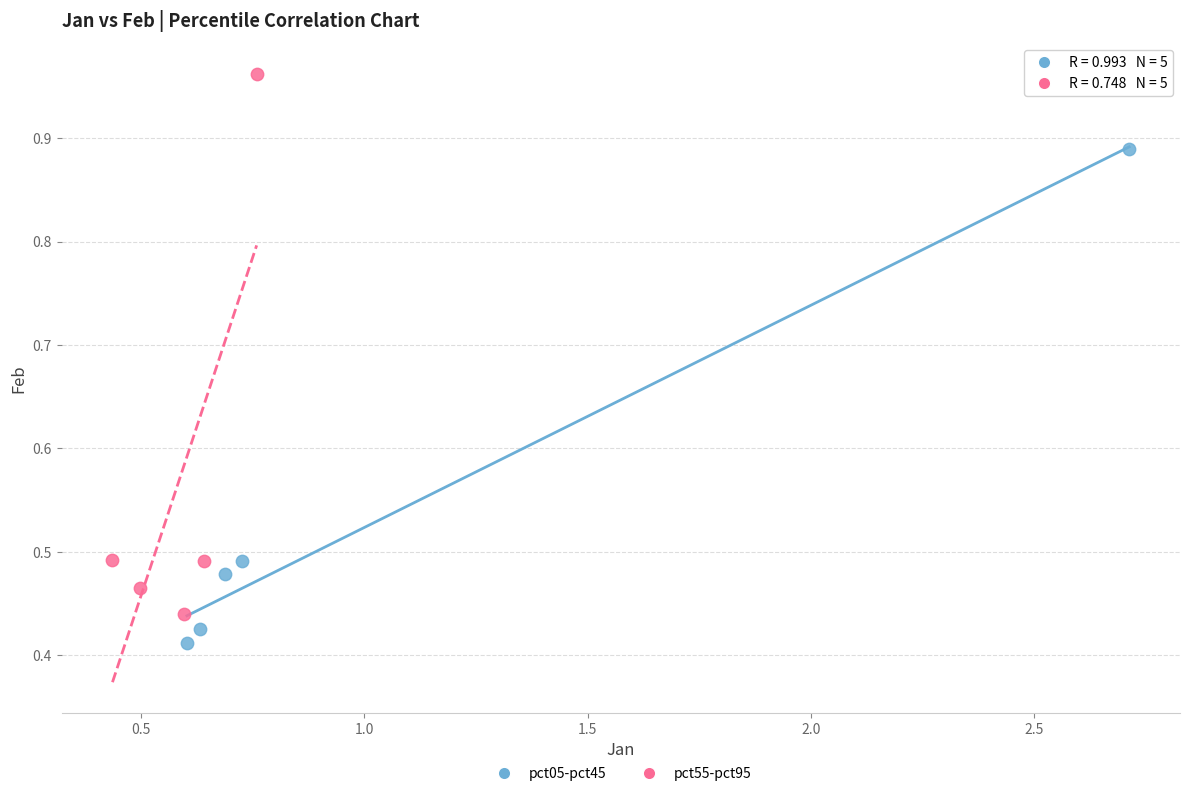

Which series reaches the maximum Y coordinate?

pct55-pct95